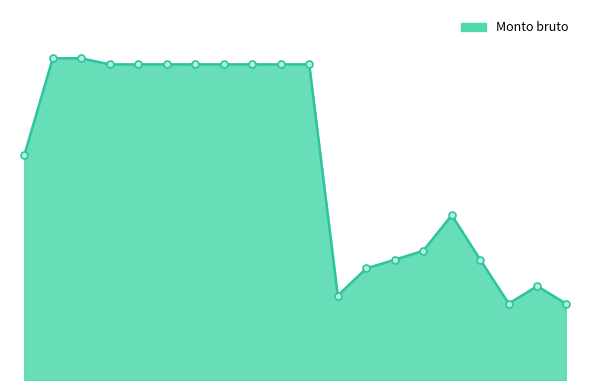

Does the chart display data point markers on the line(s)?

No